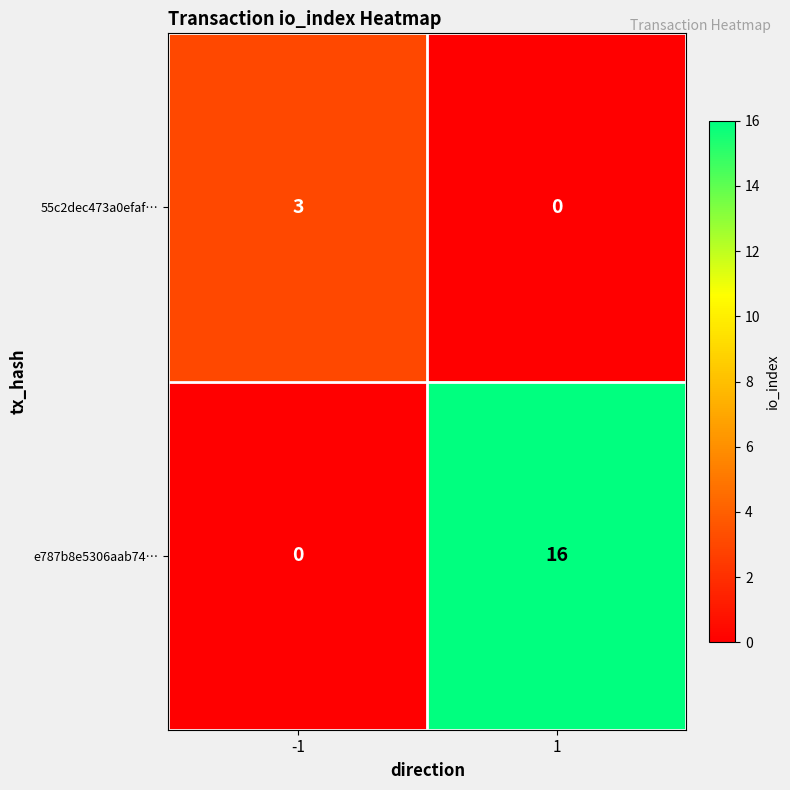

What is the difference between the 55c2dec473a0efaf… values at 1 and -1?

3